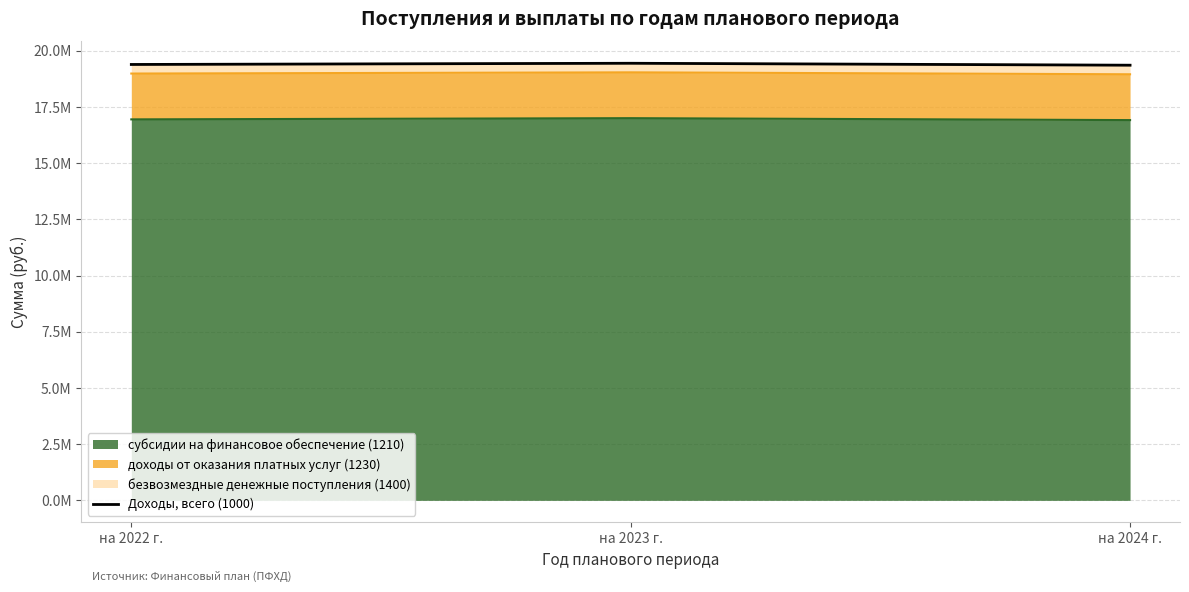

Reading right to left, what are all the values shown in this chart?

19354196.0	19440311.0	19386790.9